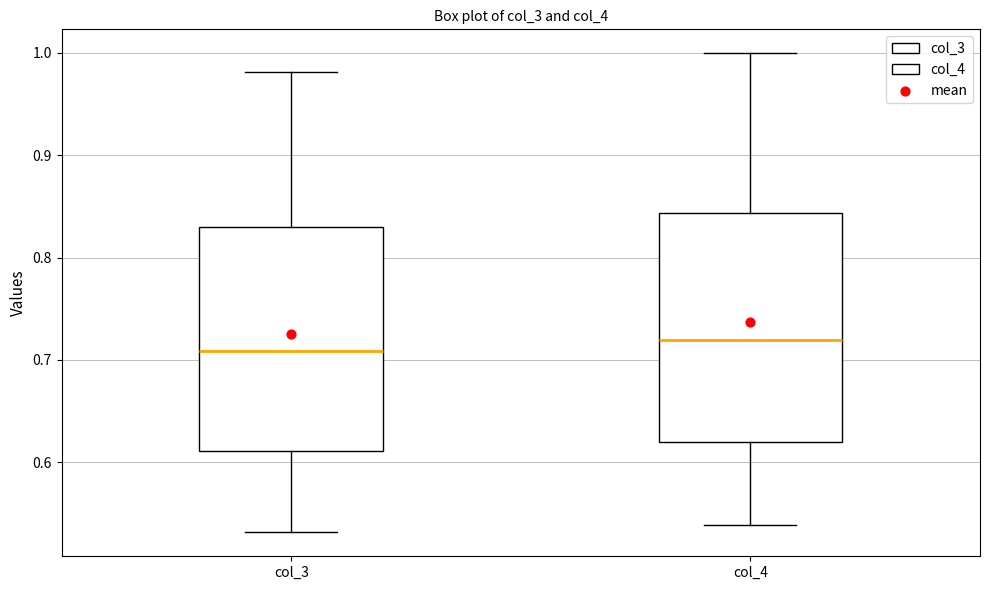

Where is the lower edge of the box for col_3 on the y-axis? The values are not printed on the chart, so give them approximately, as read against the axis.

0.61